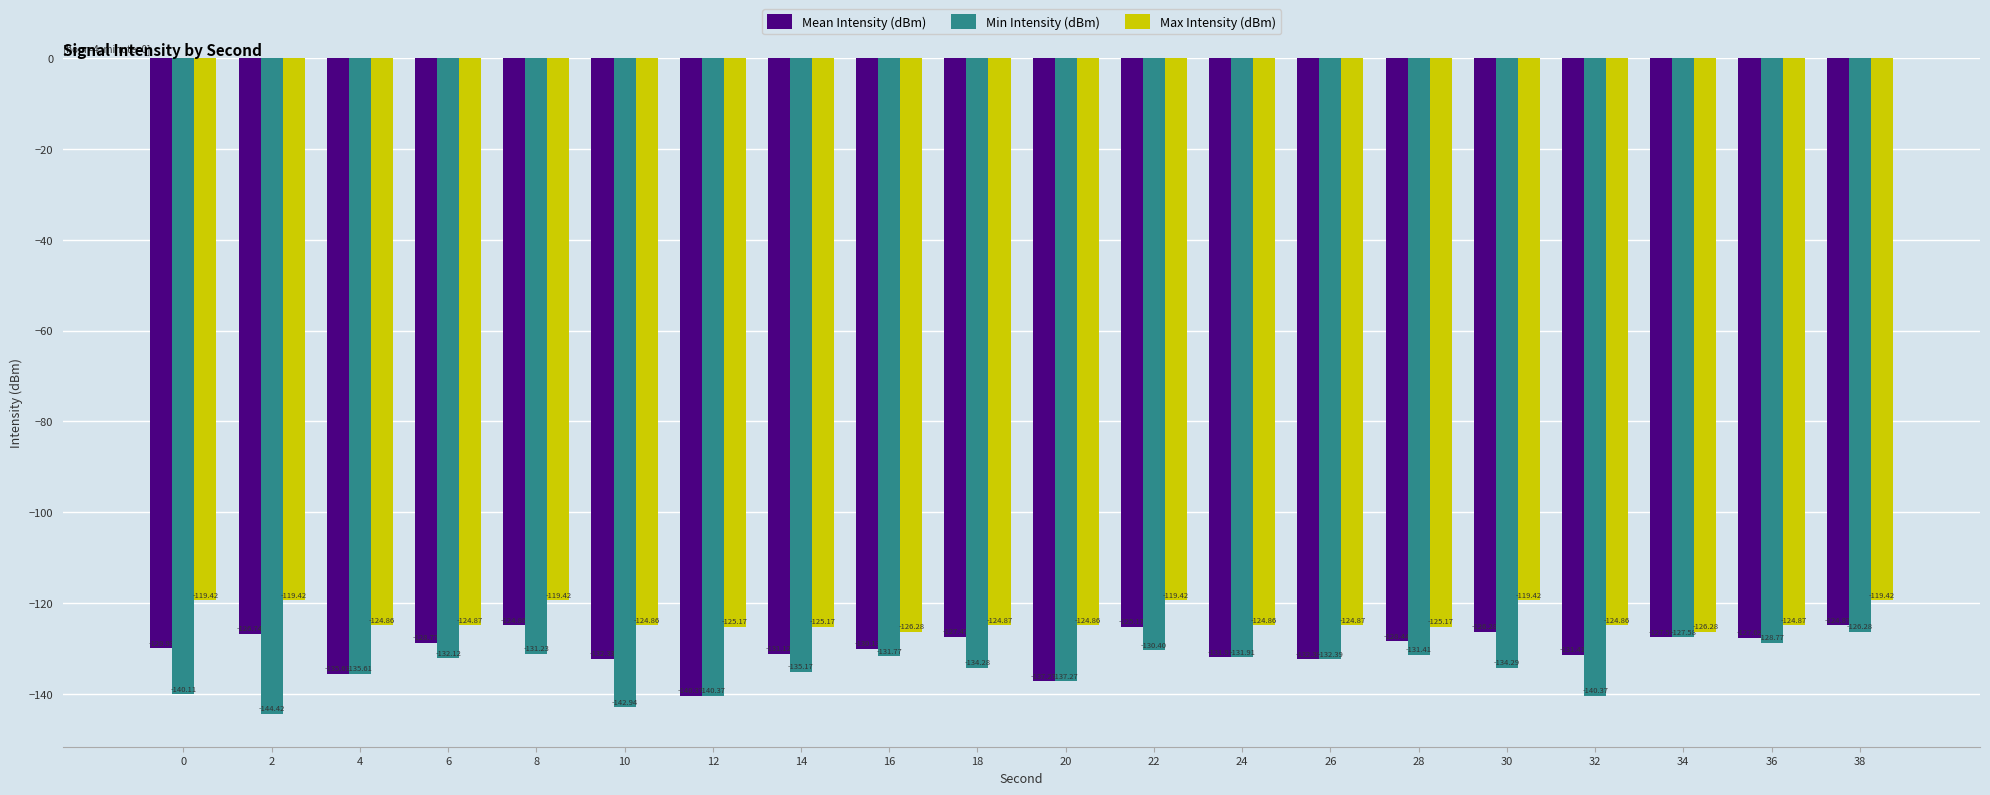

What is the lowest value of the Max Intensity (dBm) series?

-126.3